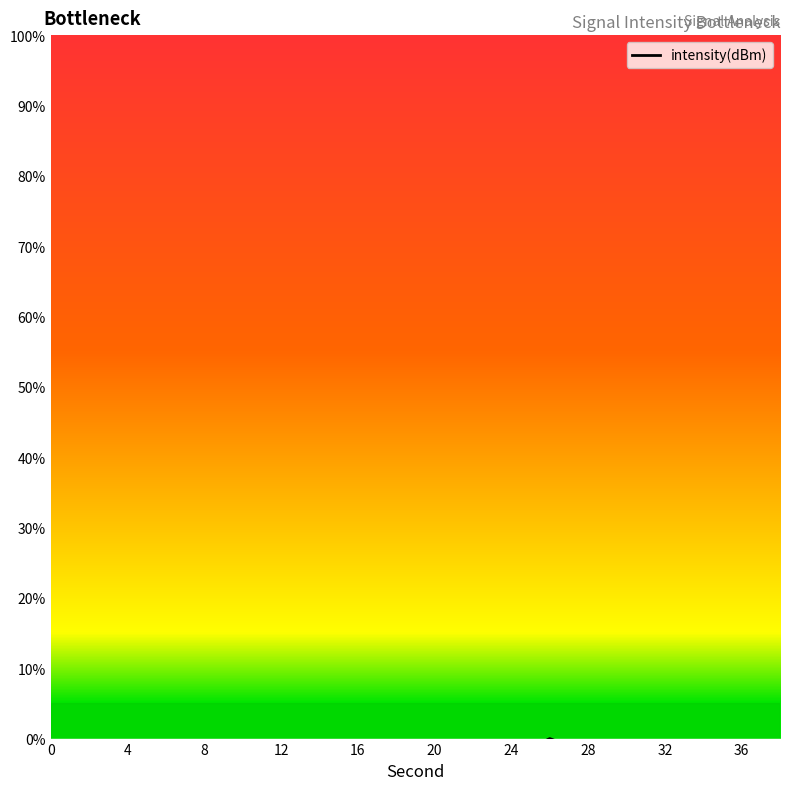

True or false: the data shows -2.3 at 20.

False